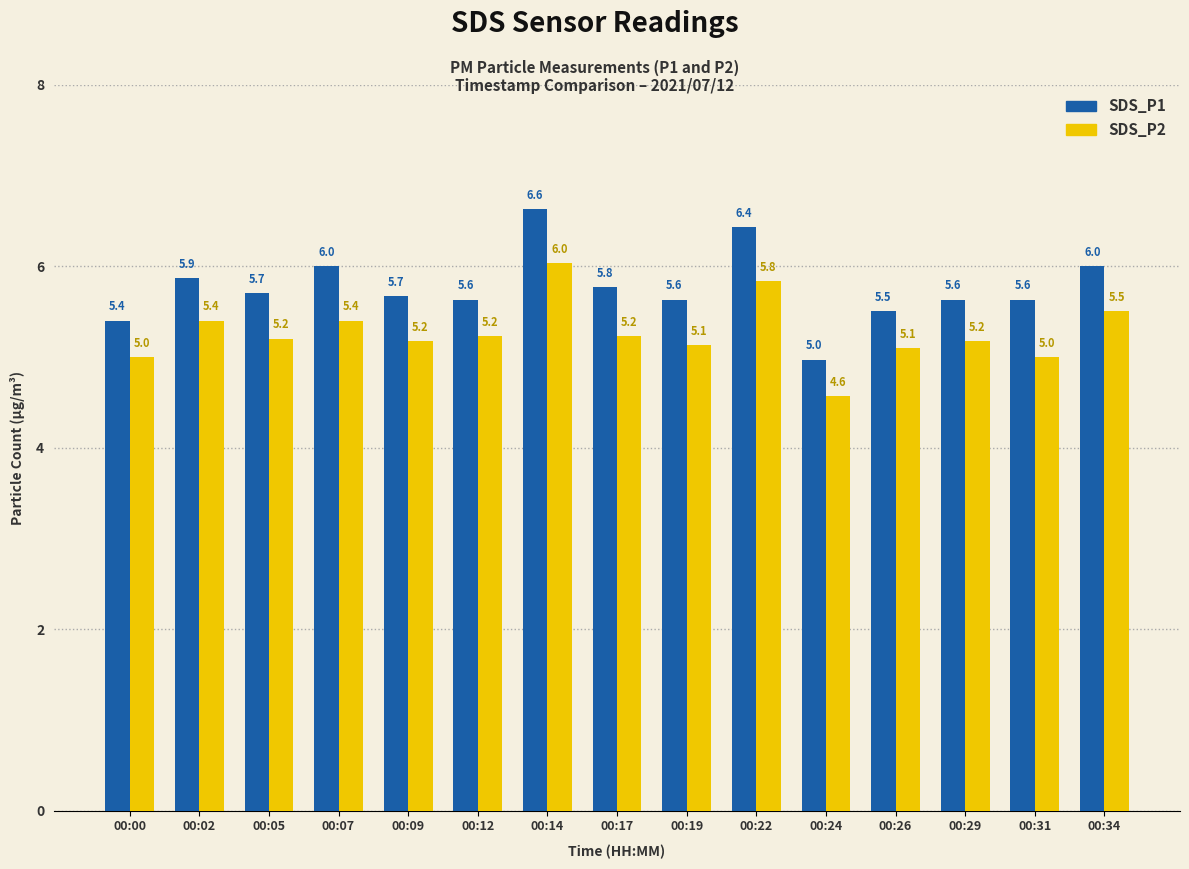

How many values in the SDS_P1 series are below 5?

1